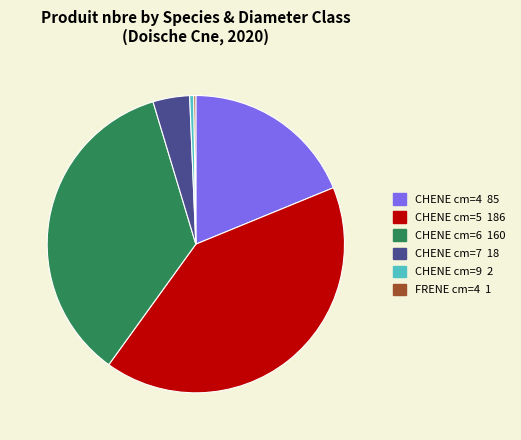

Between CHENE cm=9 2 and CHENE cm=4 85, which is larger?

CHENE cm=4 85